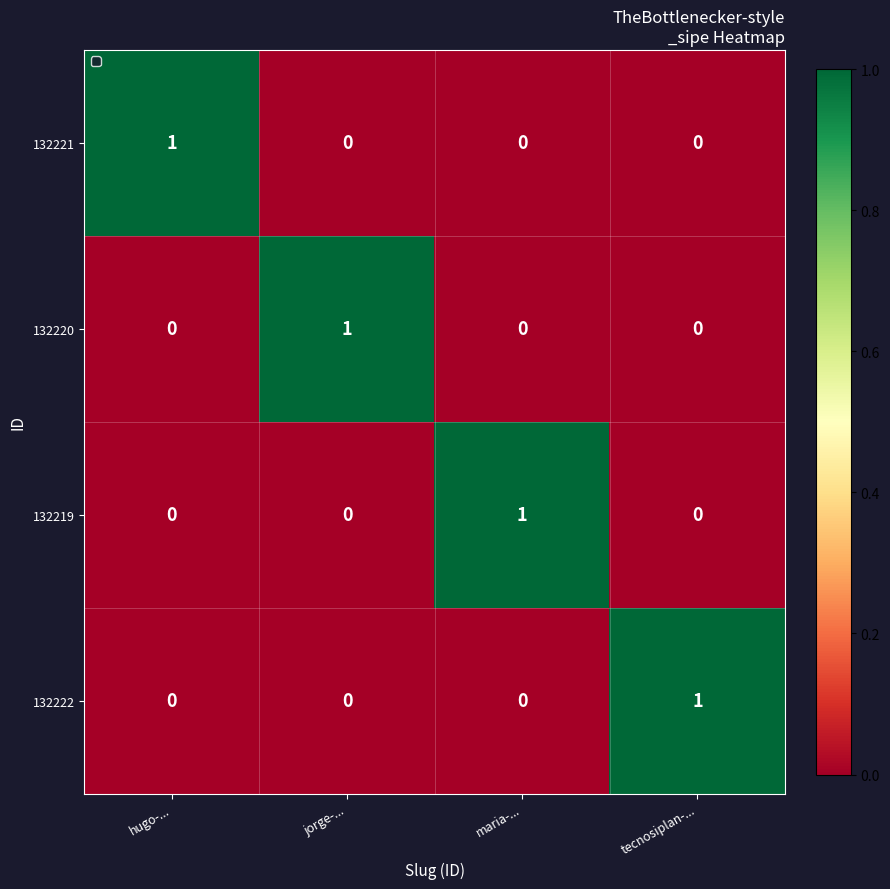

Count the number of data series in this chart.

4